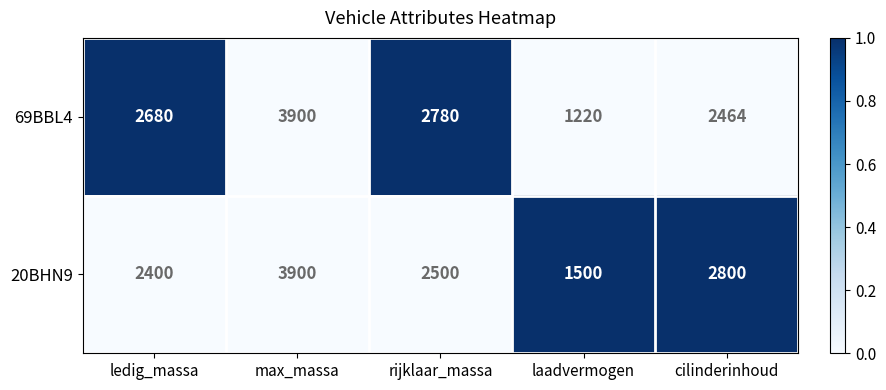

List the series in order of their overall mean, lowest first.

69BBL4, 20BHN9